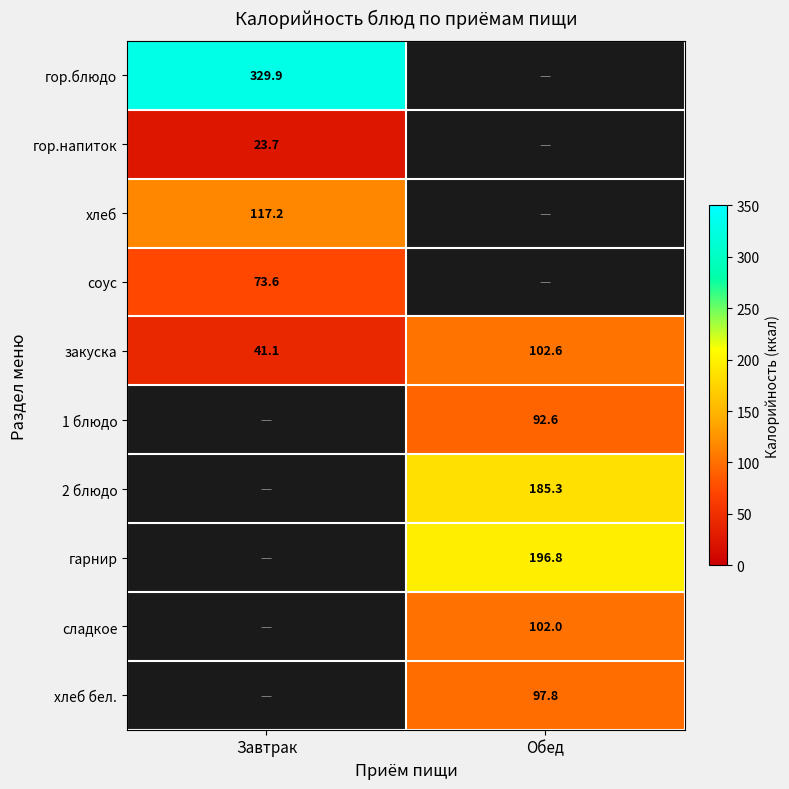

True or false: хлеб has a value of 117.2 at Завтрак.

True